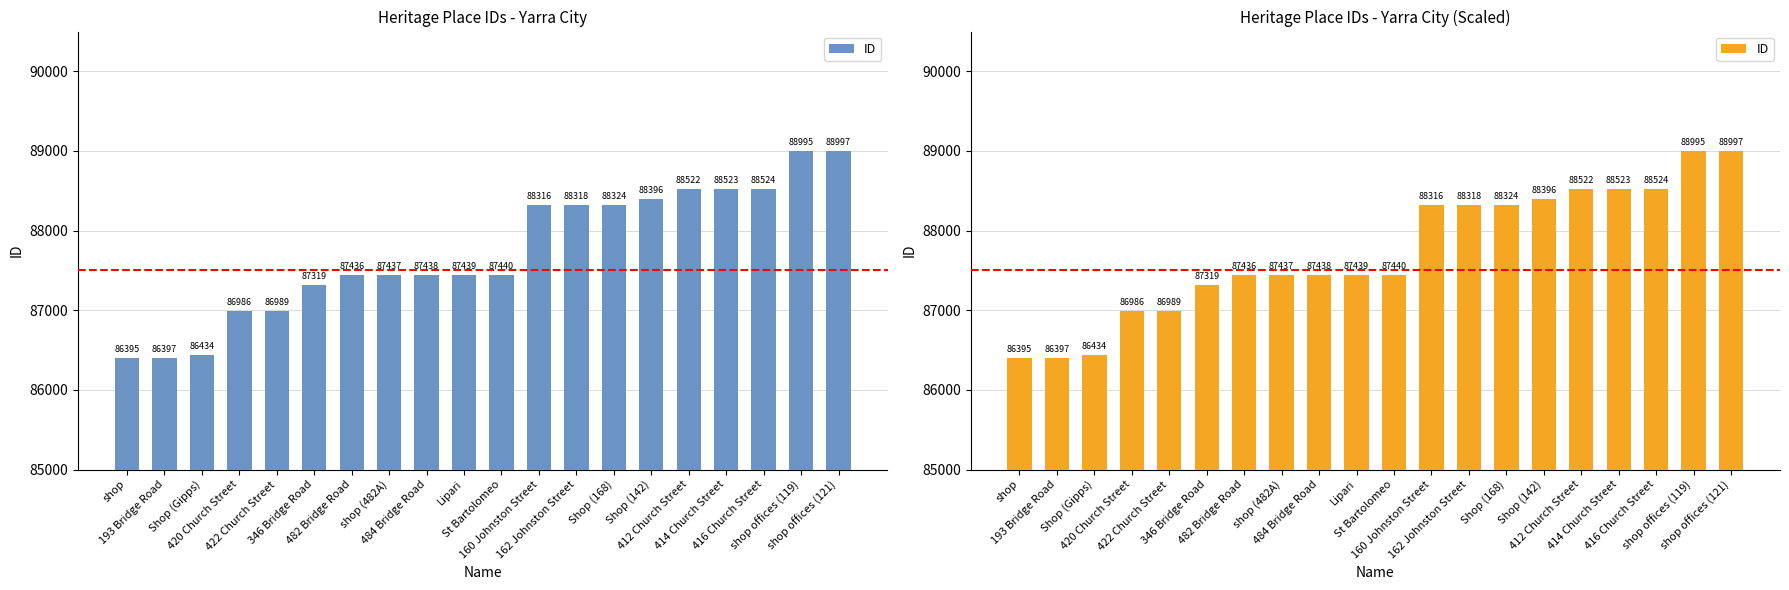

Approximately how many times larger is the value at shop offices (121) compared to 193 Bridge Road?

1.0